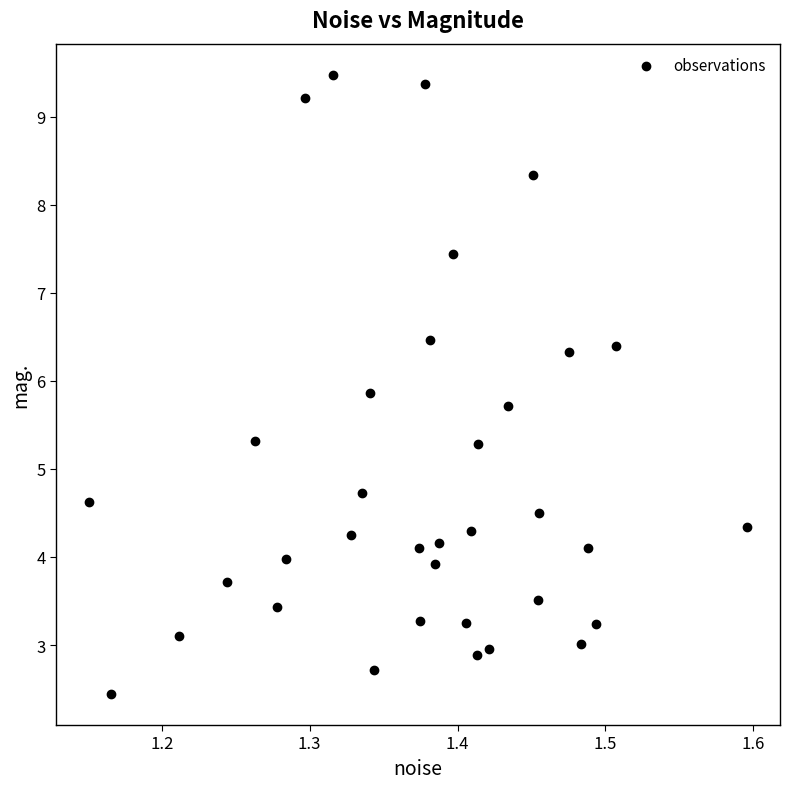

What is the range of X values (max minus min)?

0.4